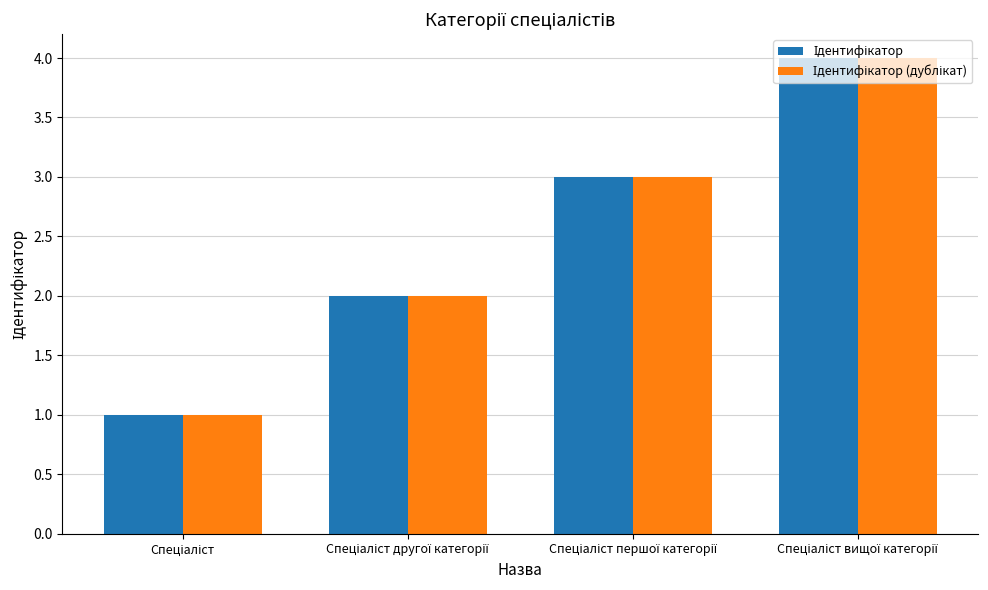

What is the maximum value shown in the chart?

4